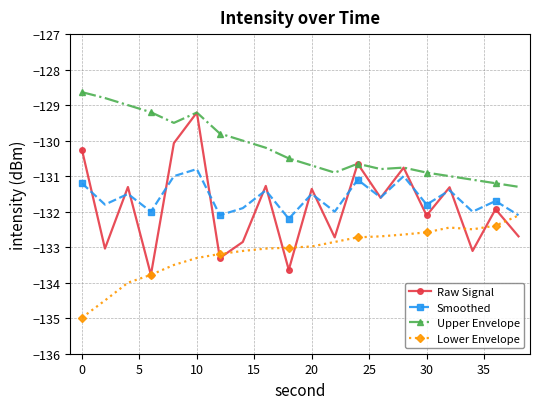

What is the highest value of the Upper Envelope series?

-128.6